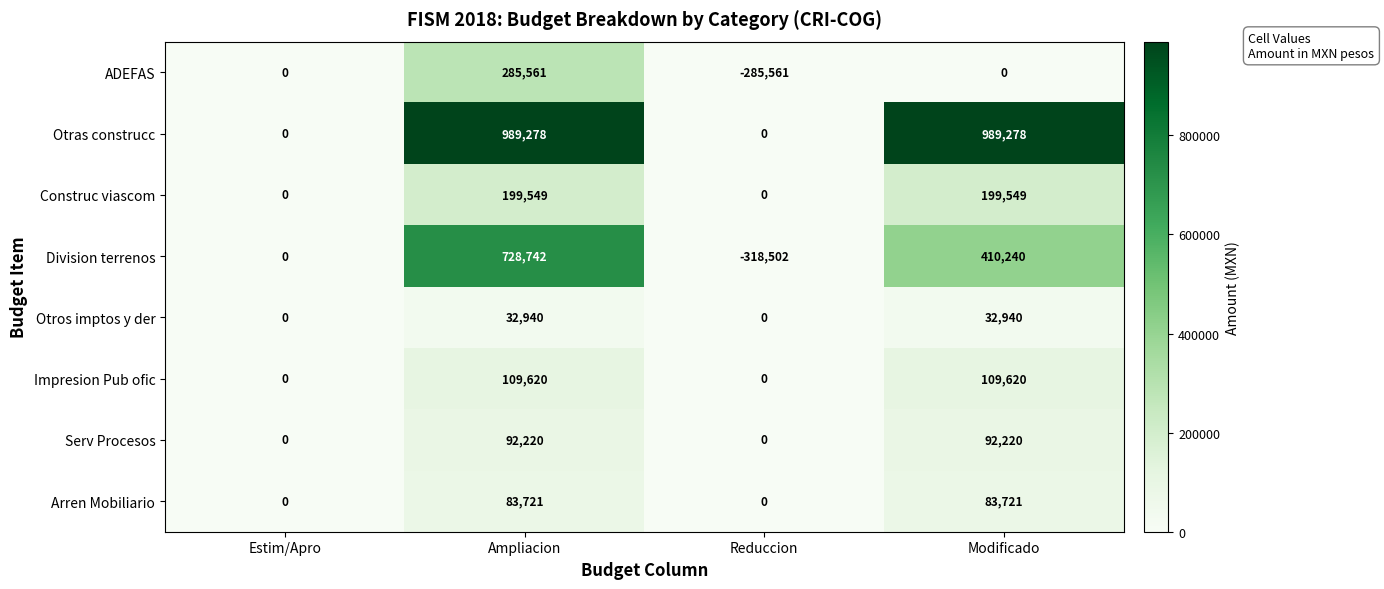

Rank the series by their maximum value, from highest to lowest.

Otras construcc, Division terrenos, ADEFAS, Construc viascom, Impresion Pub ofic, Serv Procesos, Arren Mobiliario, Otros imptos y der